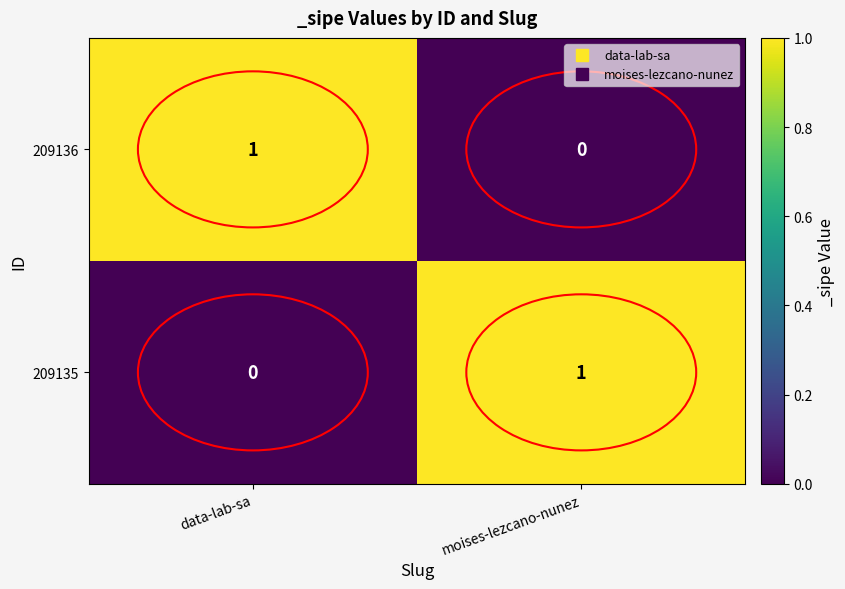

At which label is 209136 closest to 0?

moises-lezcano-nunez